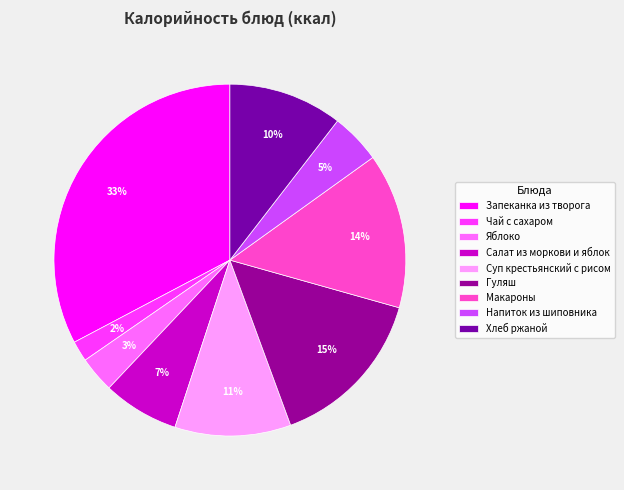

Which slice is the largest?

Запеканка из творога